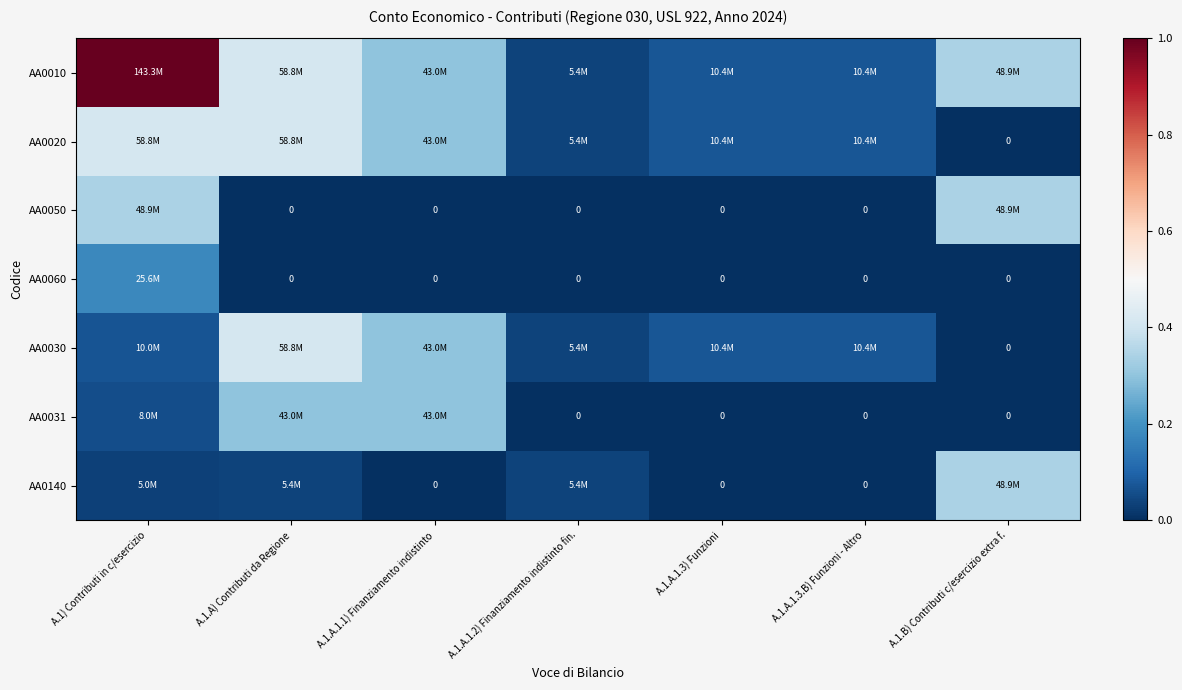

What is the spread (max minus min) of values at A.1.A.1.1) Finanziamento indistinto?

0.3